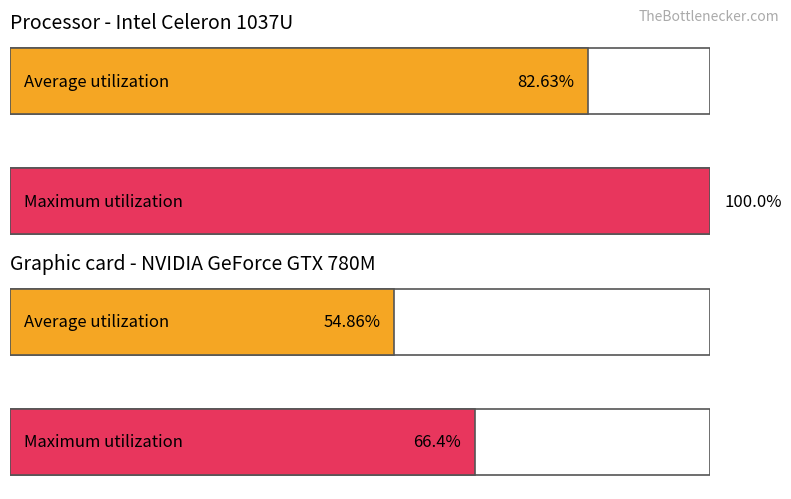

Between I and I, which series saw the biggest shift?

Average utilization